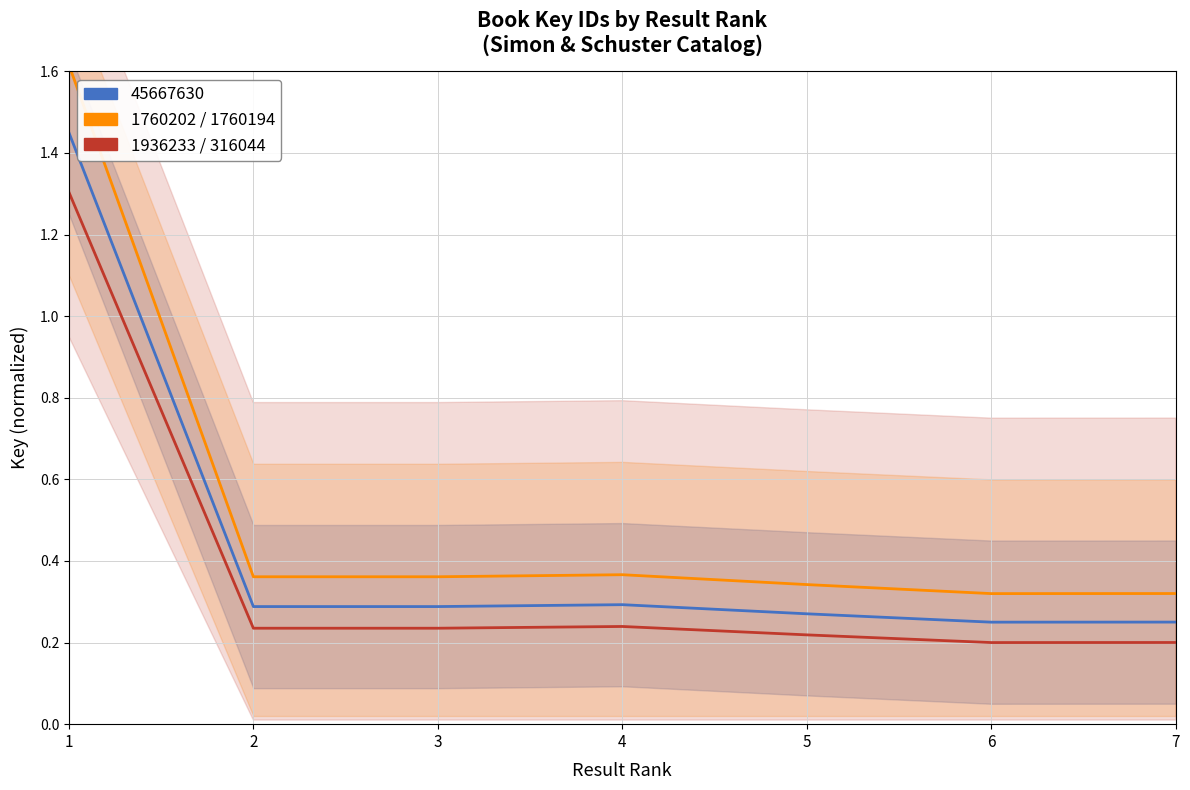

At which category does Rank Series C reach its first local peak?

4